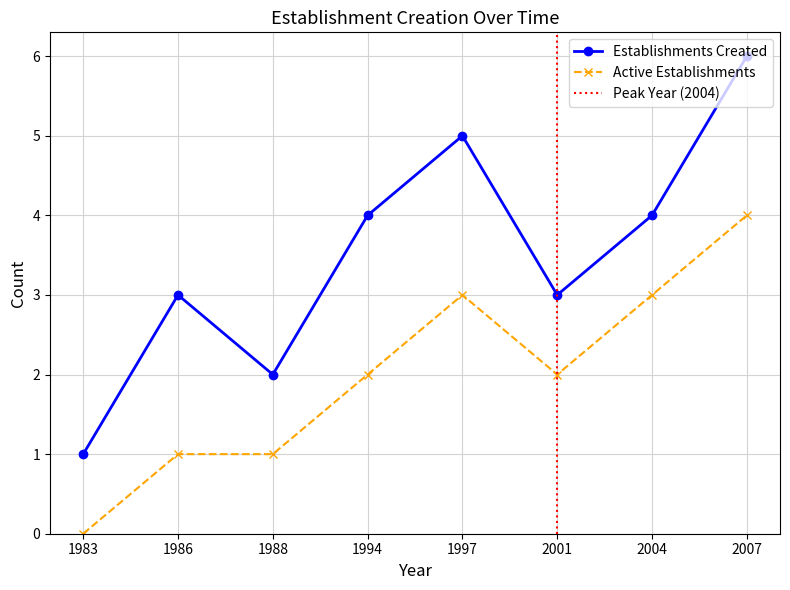

Between 1986 and 2001, which is larger?

1986